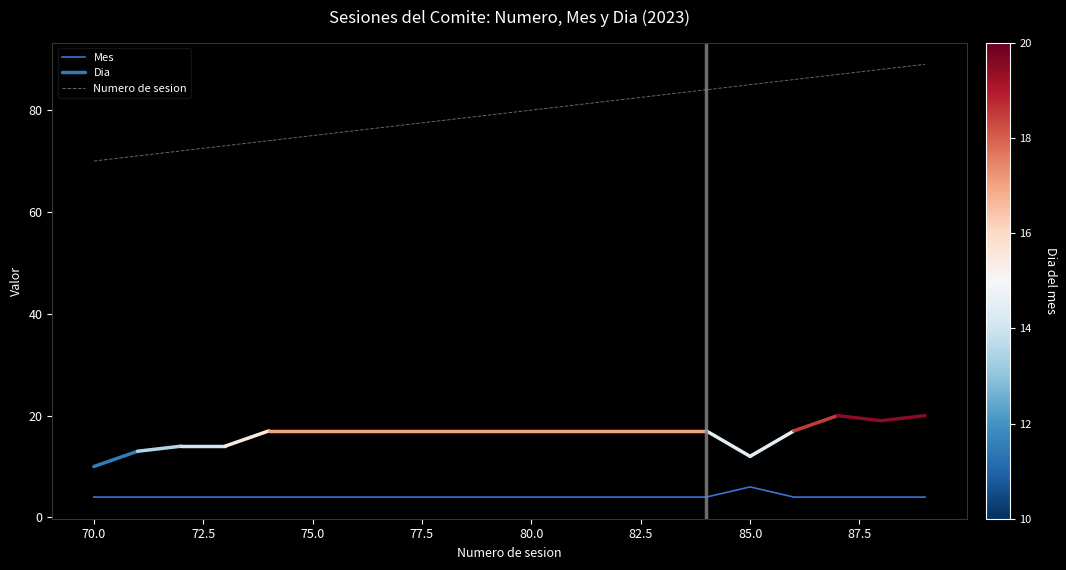

At which label does Mes reach its peak?

85.0